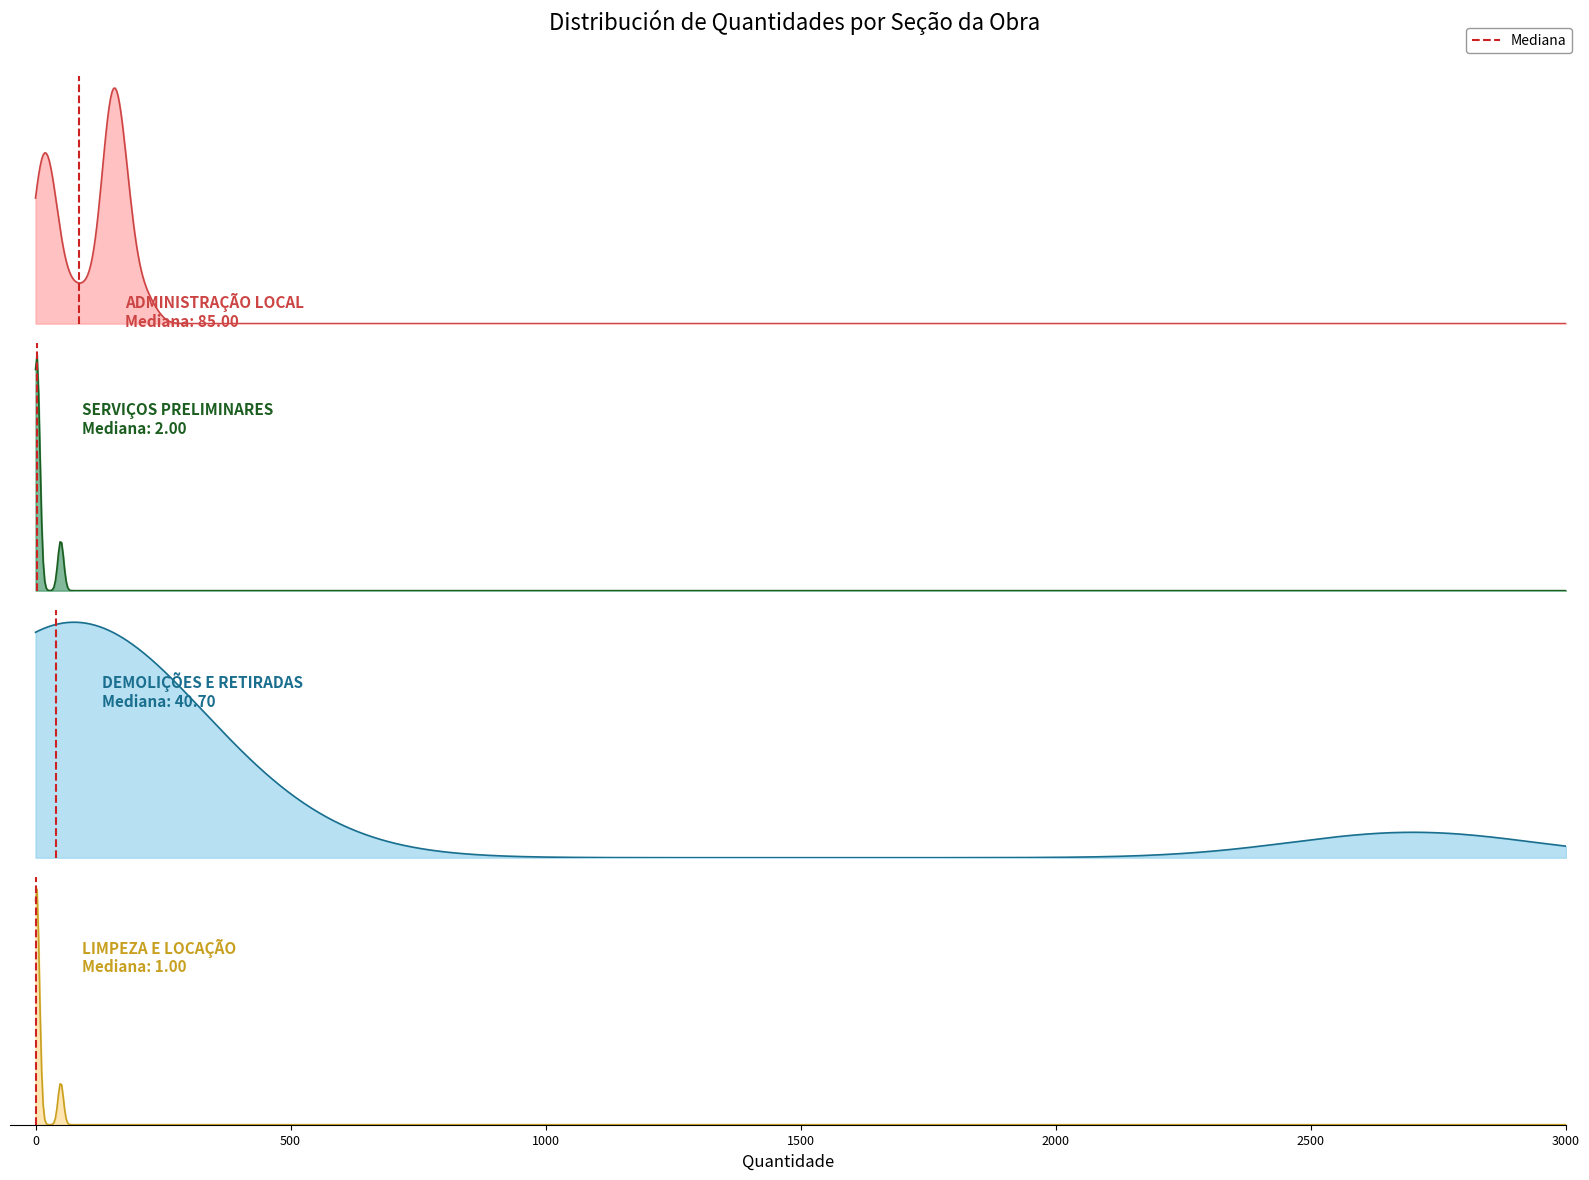

What value does the data have at 0?

1